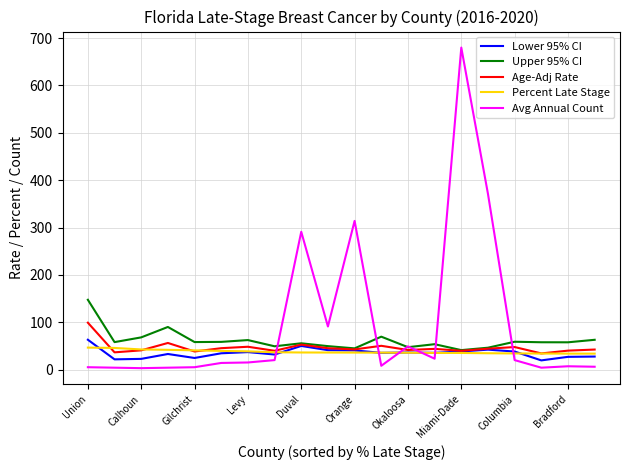

Which series has the largest total across all categories?

Avg Annual Count